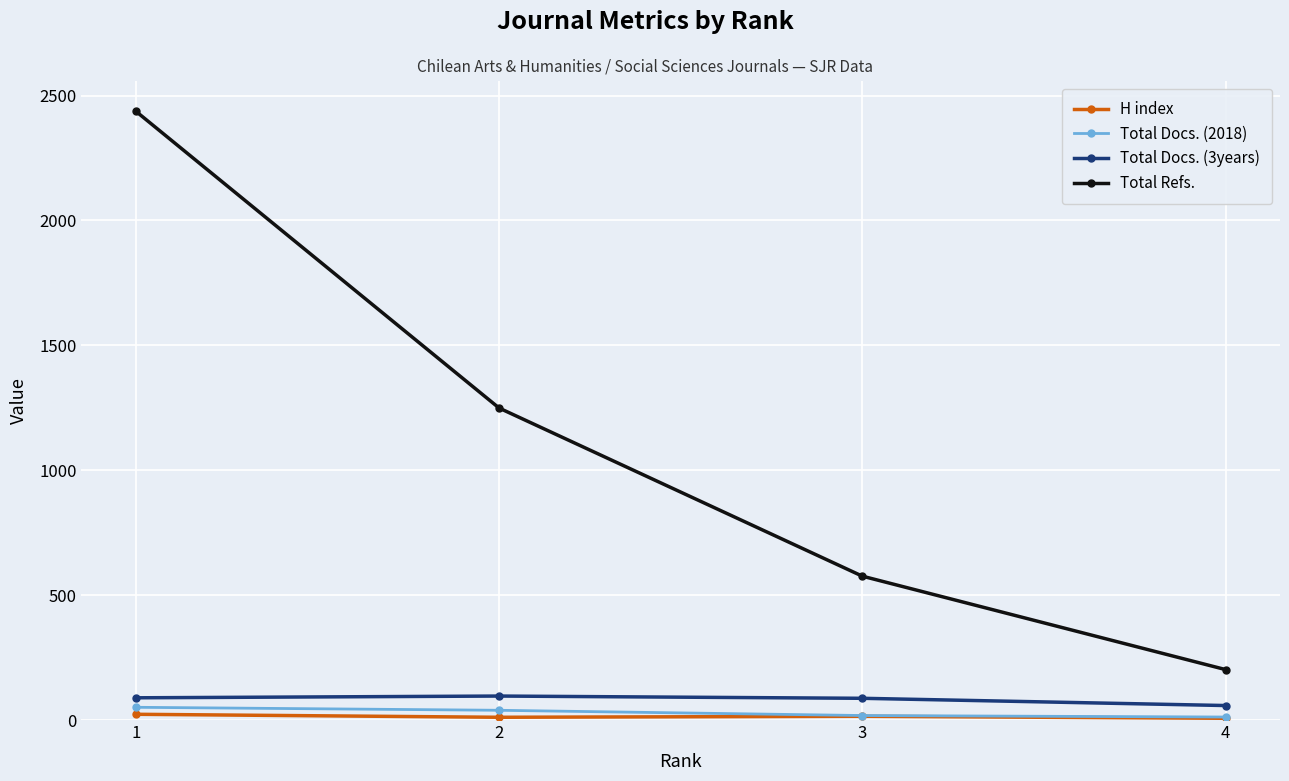

Which series has the largest total across all categories?

Total Refs.